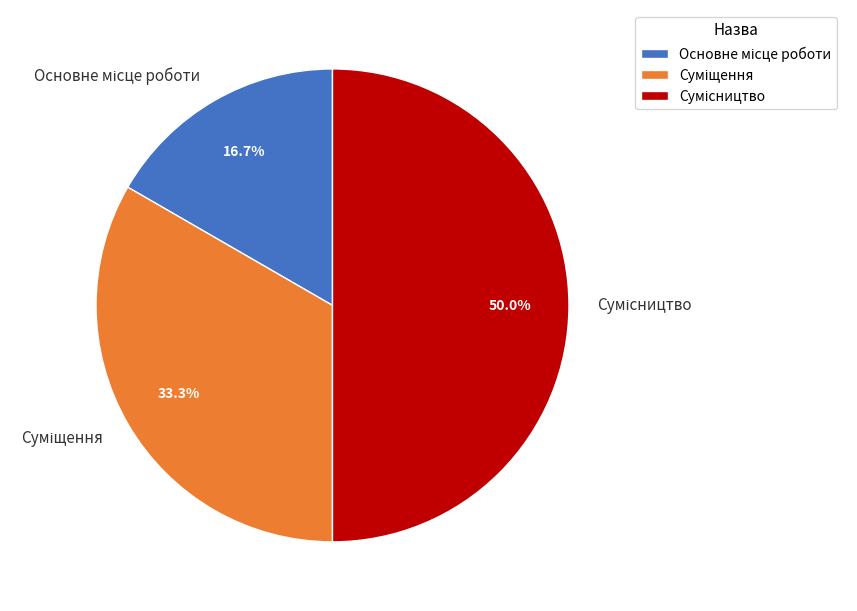

To the nearest percent, what is the average slice percentage?

33%